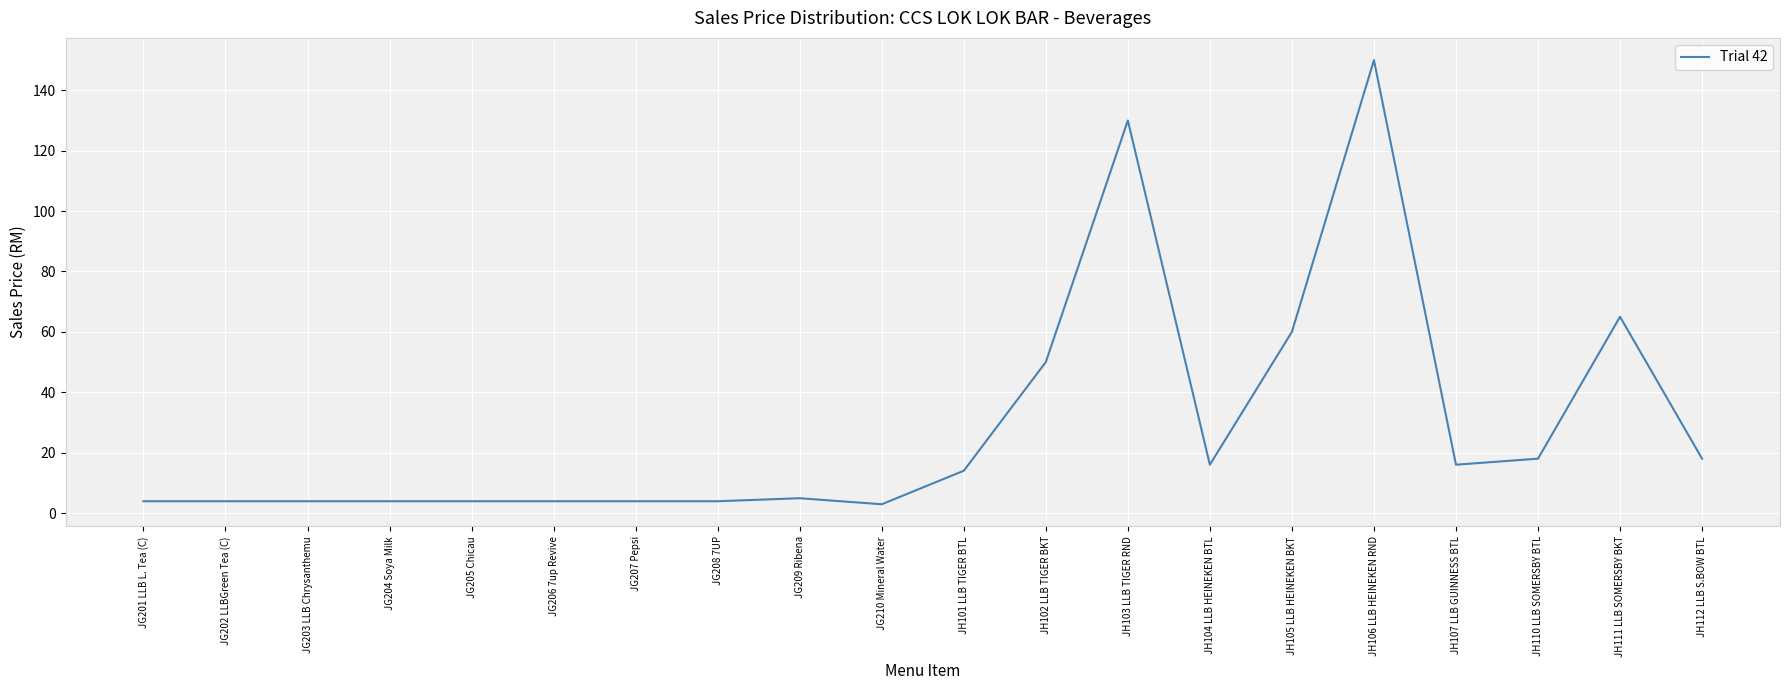

What is the greatest value displayed?

150.0